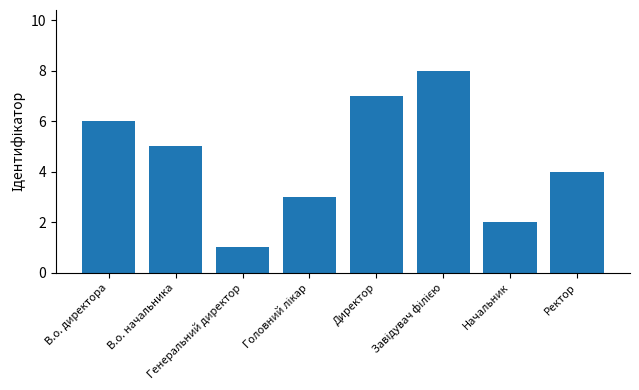

What is the maximum value shown in the chart?

8